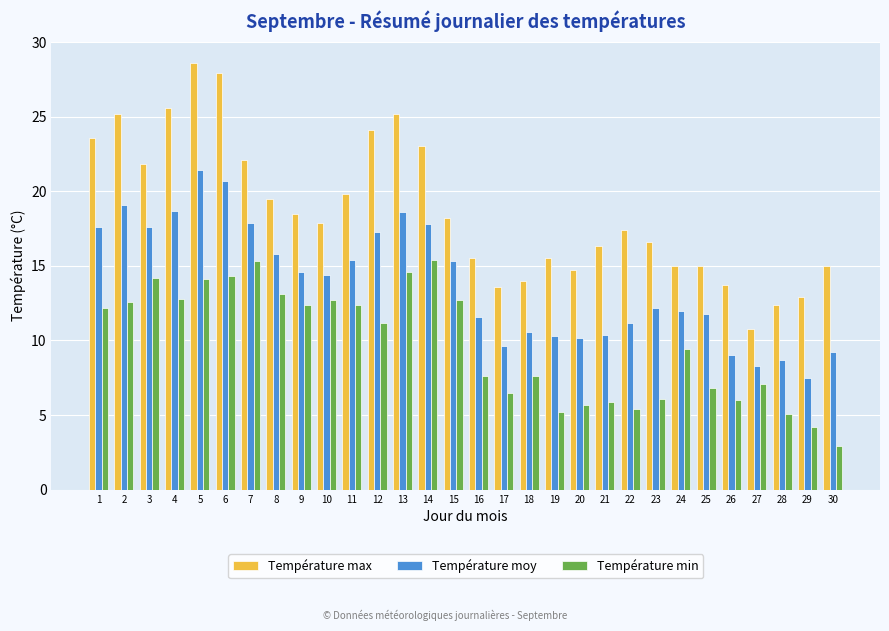

List the series in order of their peak value, lowest first.

Température min, Température moy, Température max